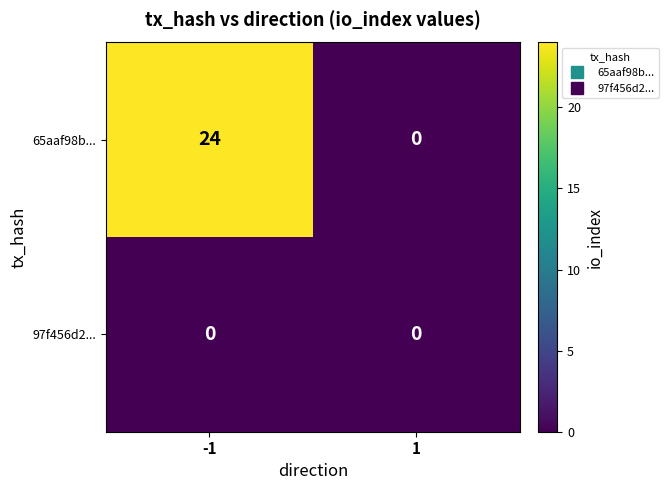

Count the number of data series in this chart.

2